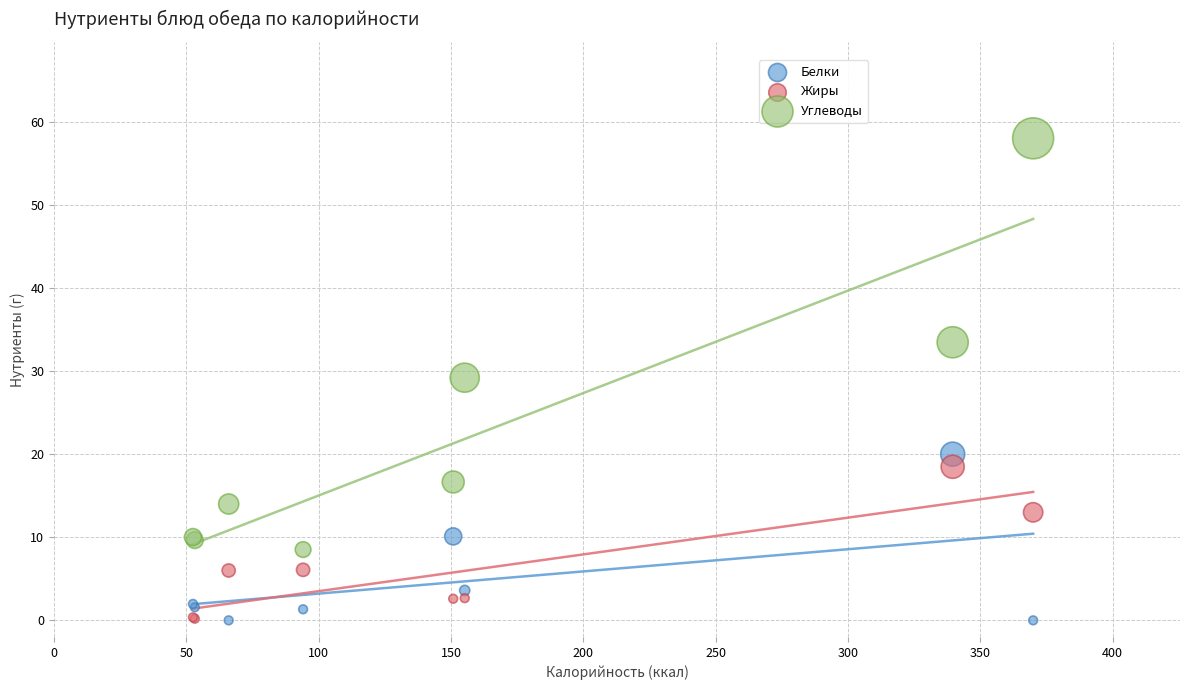

Which series reaches the maximum Y coordinate?

Углеводы